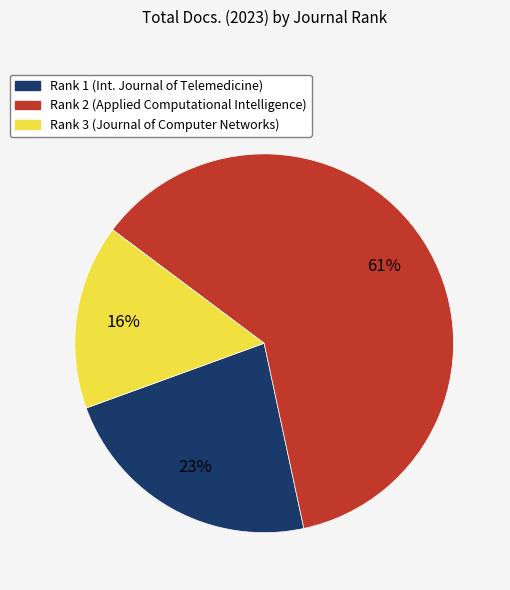

To the nearest percent, what is the average slice percentage?

33%